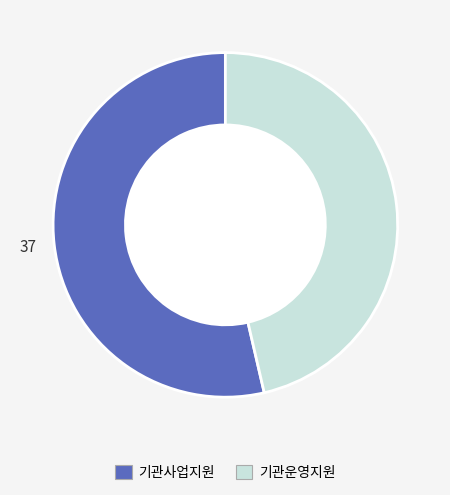

Combined, do 기관운영지원 and 기관사업지원 account for over 50%?

Yes